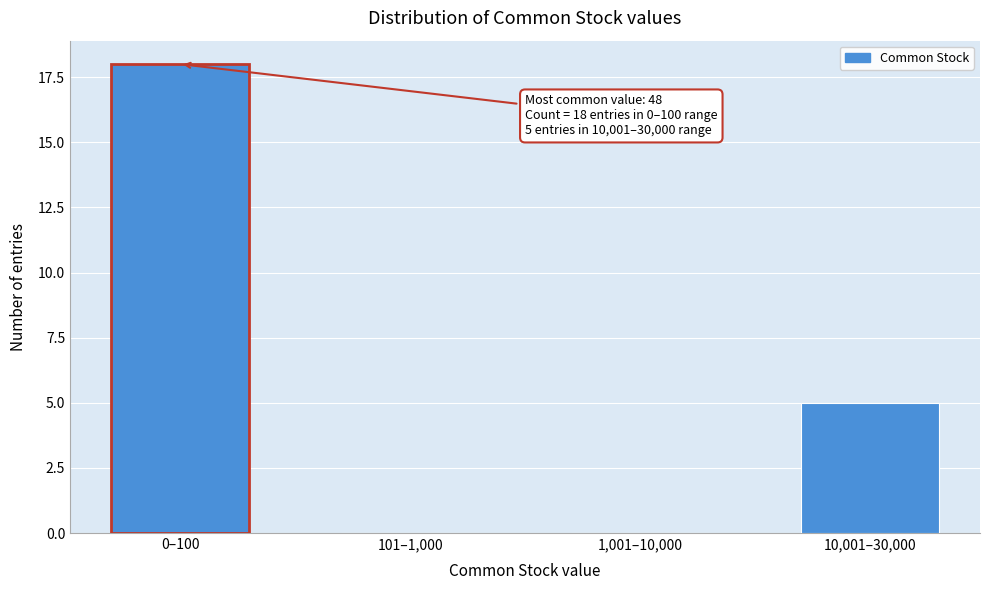

Reading right to left, what are all the values shown in this chart?

10,001–30,000=5	1,001–10,000=0	101–1,000=0	0–100=18